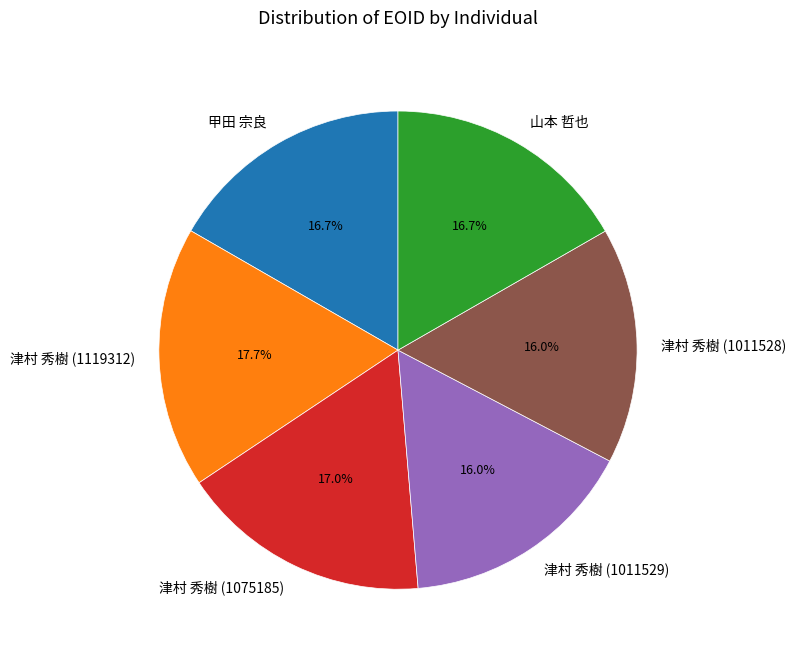

What is the total percentage of 津村 秀樹 (1011528) and 甲田 宗良?

32.7%